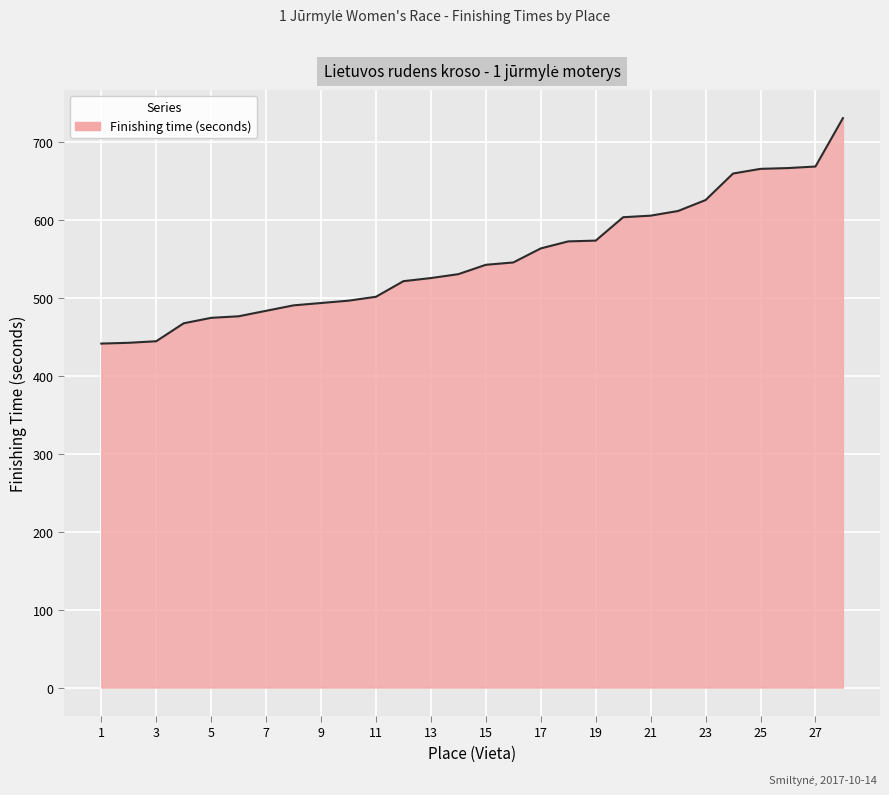

What is the maximum value shown in the chart?

730